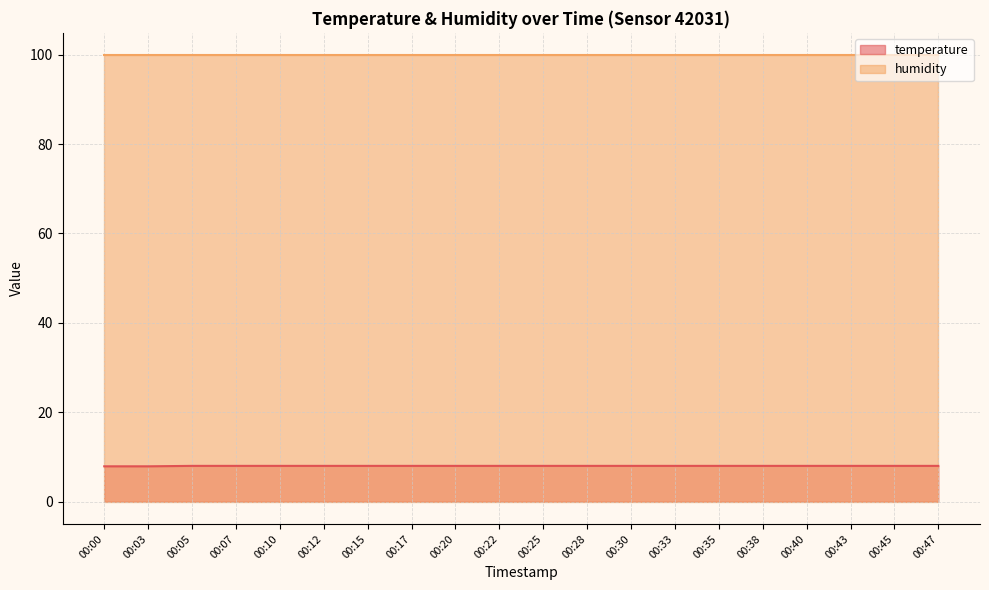

Reading left to right, extract all data points from this chart.

7.9	7.9	8.0	8.0	8.0	8.0	8.0	8.0	8.0	8.0	8.0	8.0	8.0	8.0	8.0	8.0	8.0	8.0	8.0	8.0